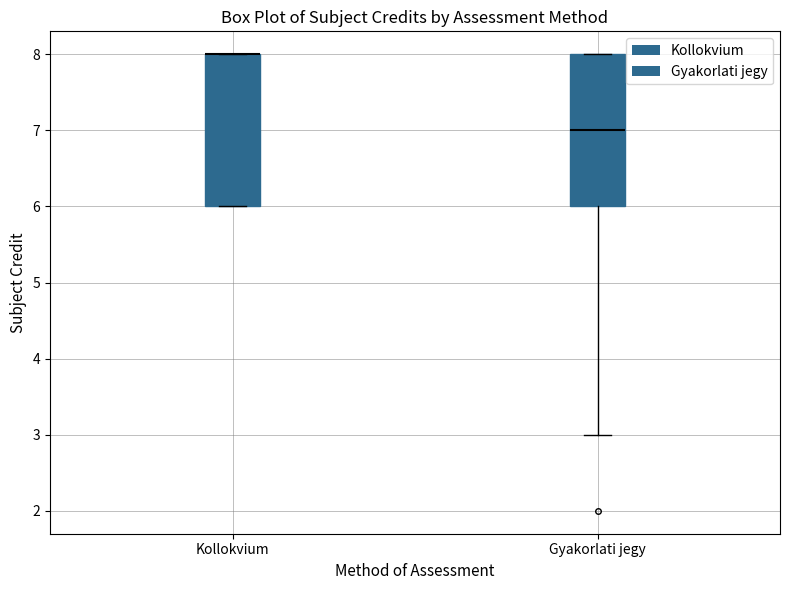

Where is the lower edge of the box for Kollokvium on the y-axis? The values are not printed on the chart, so give them approximately, as read against the axis.

6